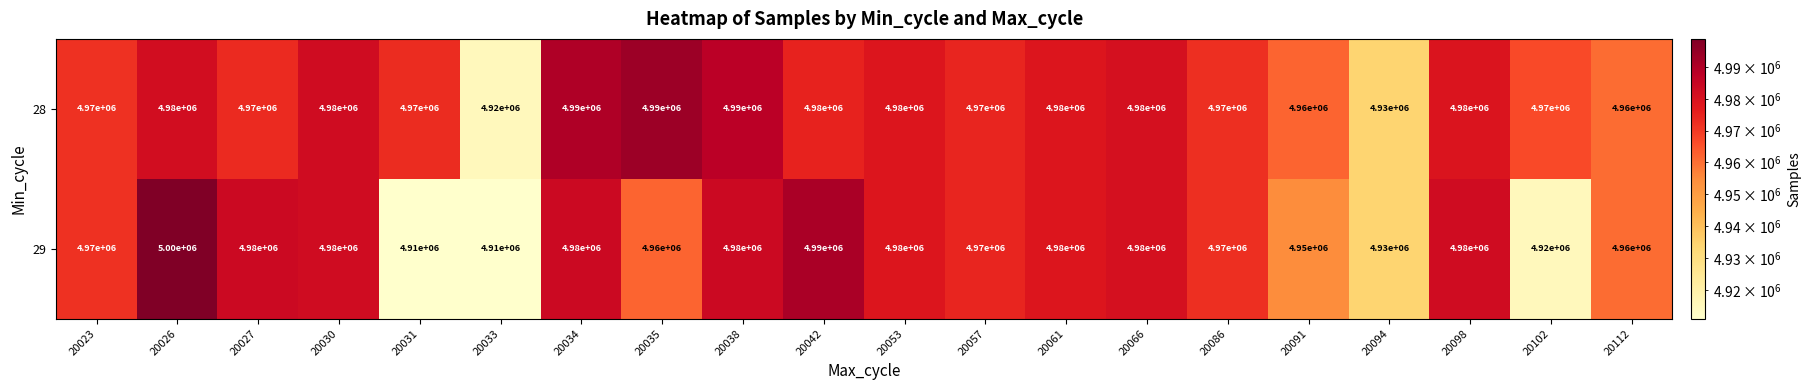

Rank the series by their maximum value, from highest to lowest.

29, 28